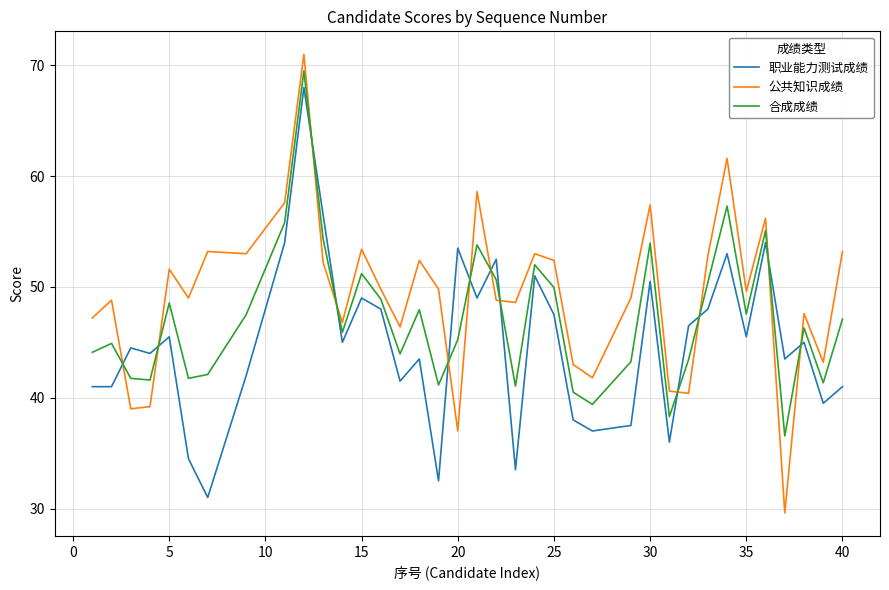

What are all the series names shown in the legend?

职业能力测试成绩, 公共知识成绩, 合成成绩